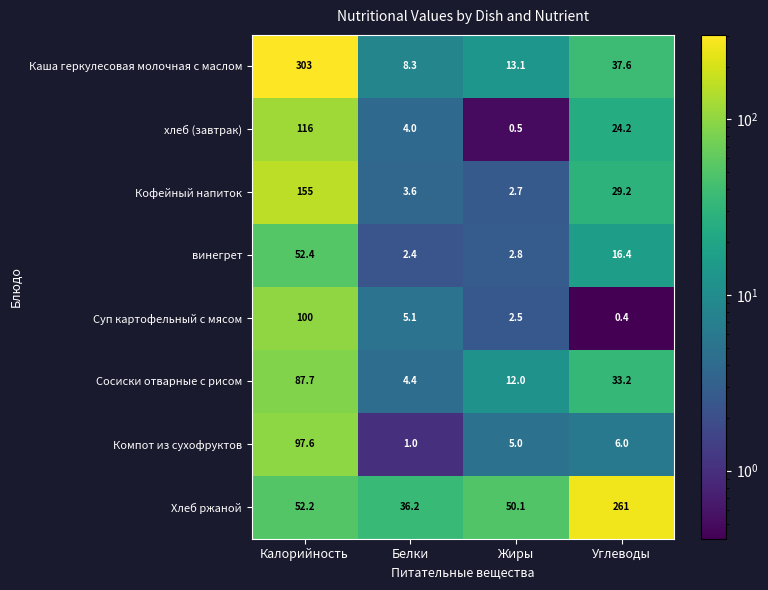

What is the difference between the Каша геркулесовая молочная с маслом values at Белки and Жиры?

4.8